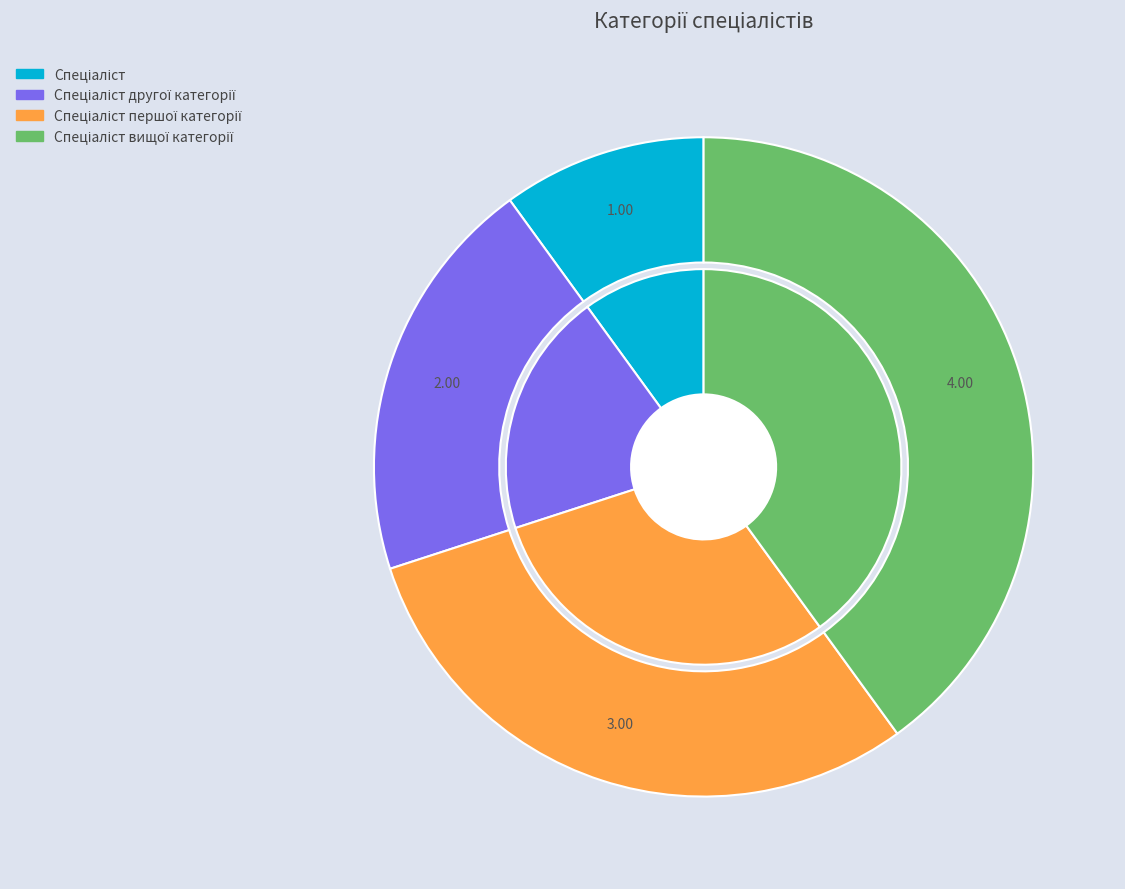

How many slices are in this pie chart?

4